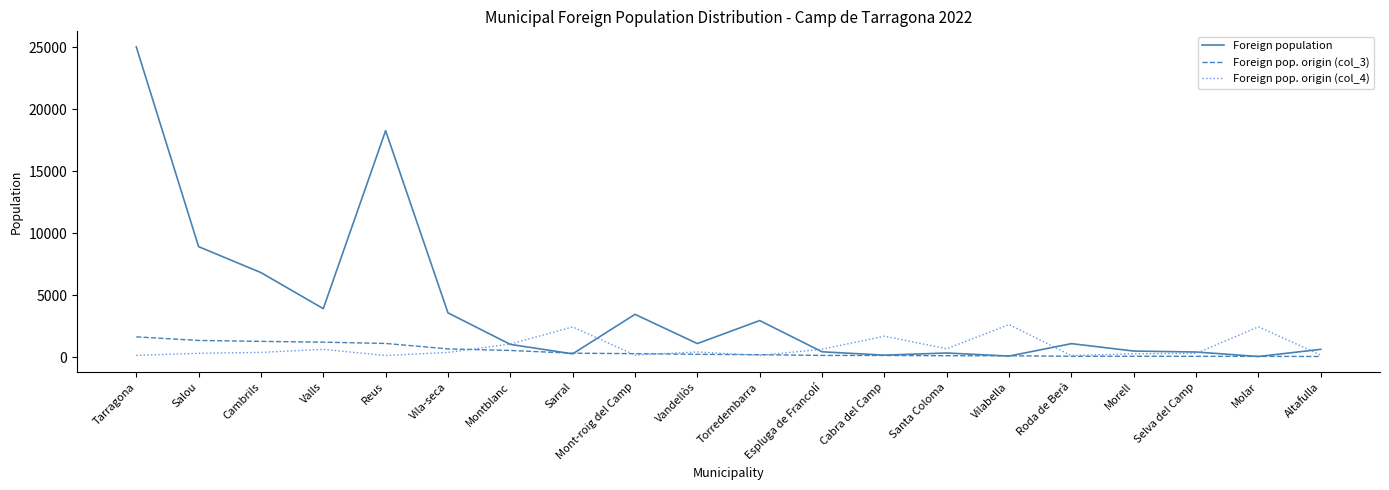

Where do Foreign population and Foreign pop. origin (col_3) first cross each other?

Montblanc and Sarral